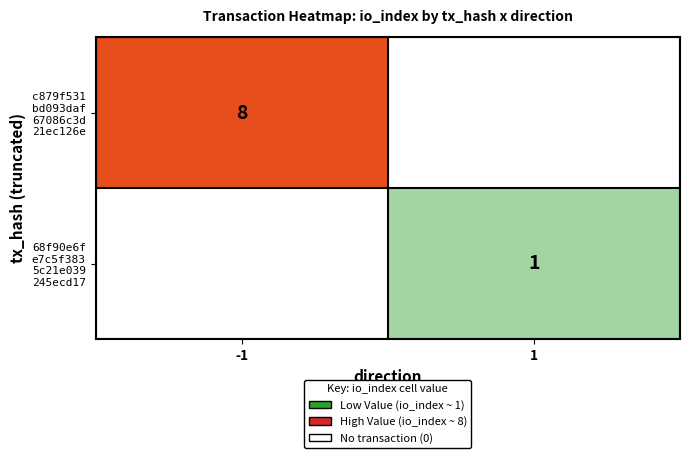

Is it true that c879f531 bd093daf 67086c3d 21ec126e equals 0 at 1?

True